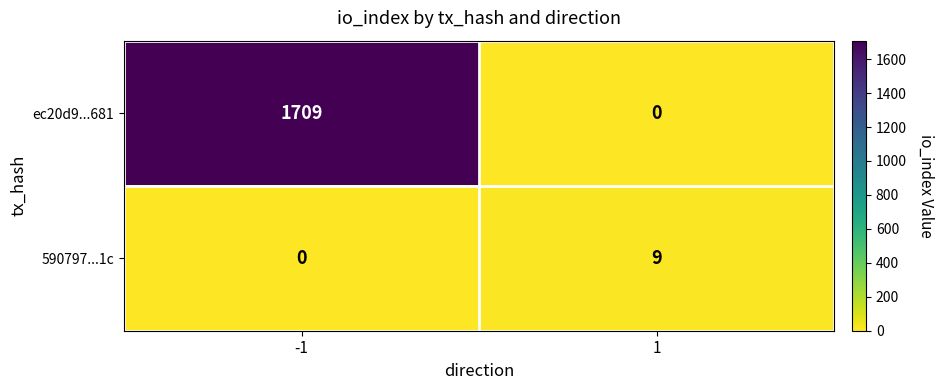

What is the sum of all 590797...1c values?

9